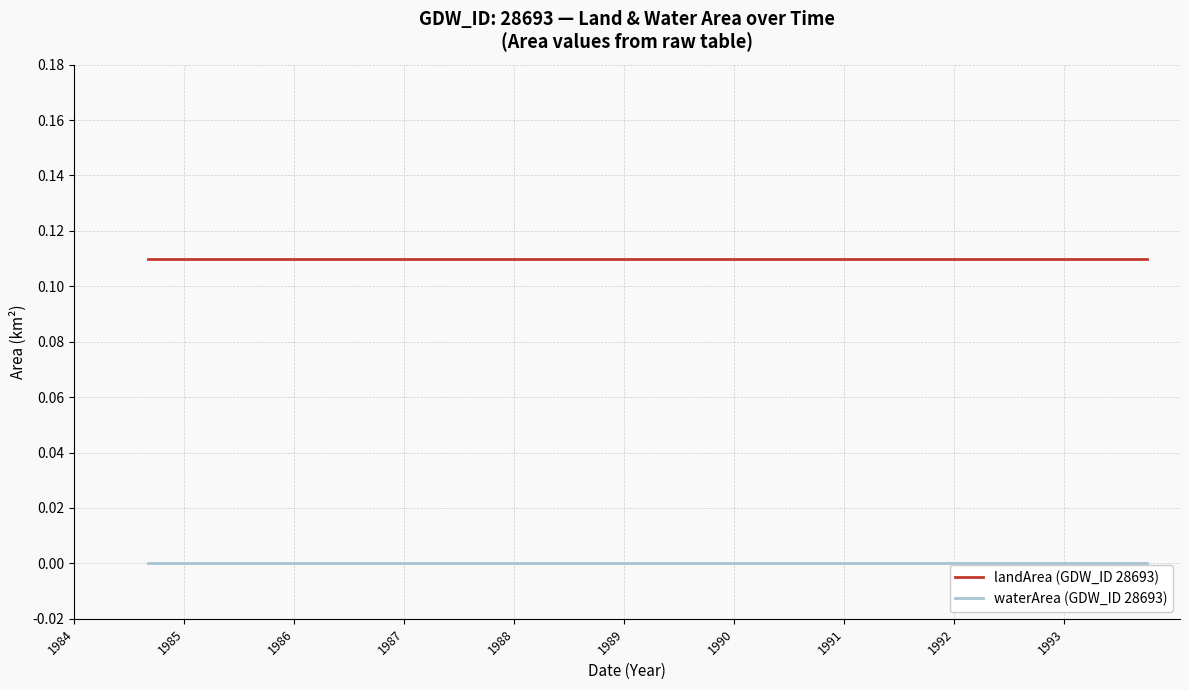

True or false: landArea (GDW_ID 28693) and waterArea (GDW_ID 28693) cross at least once.

False